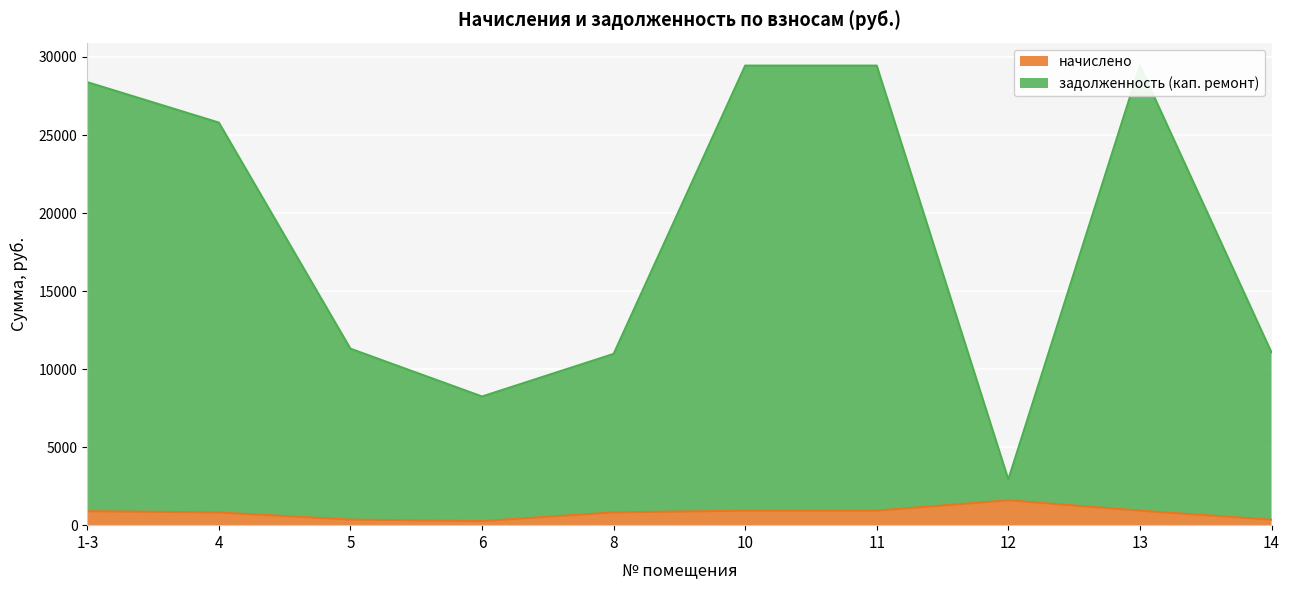

Rank the series at 4 from highest to lowest value.

задолженность (кап. ремонт), начислено